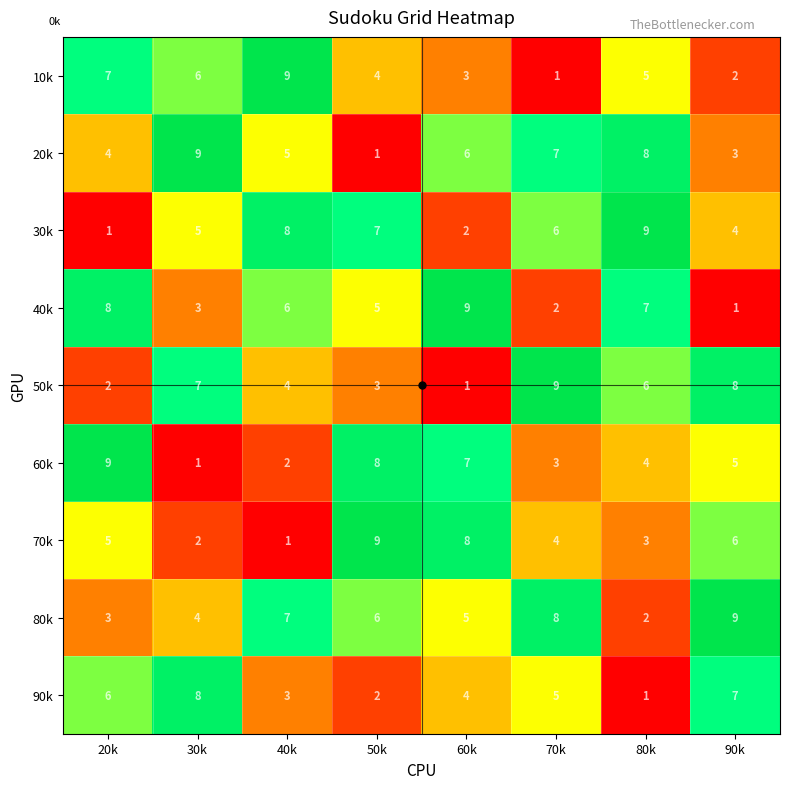

What is the average value of the 20k series?

5